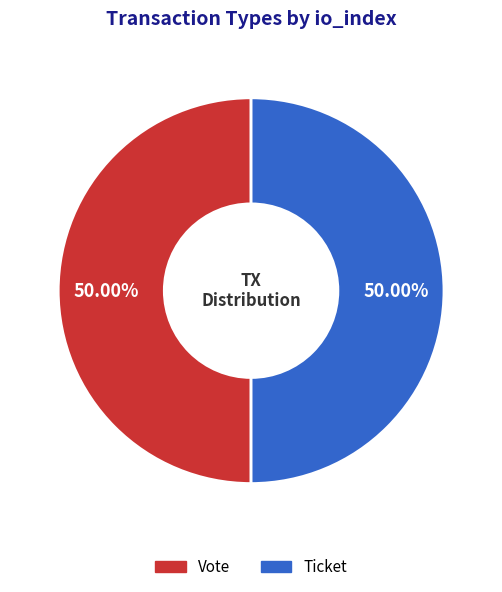

How many slices are in this pie chart?

2